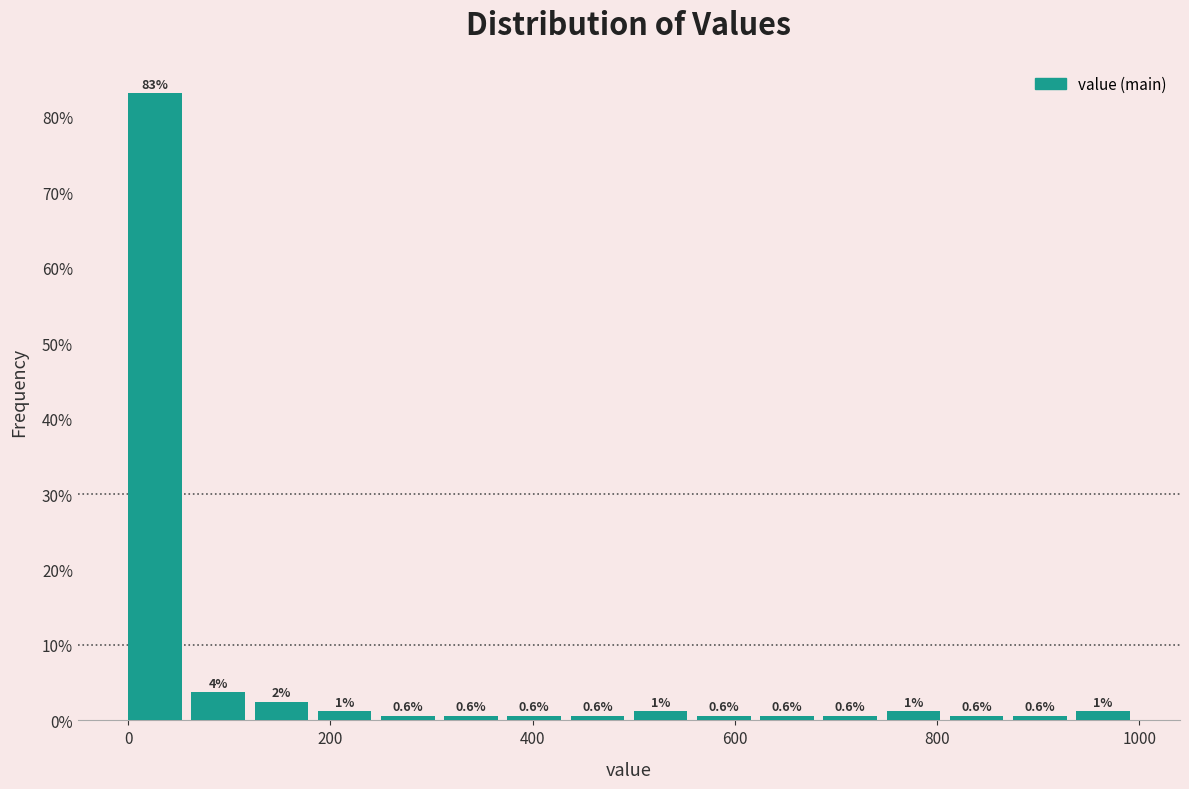

Read against the x-axis, roughly where is the centre of the tallest bar?

20